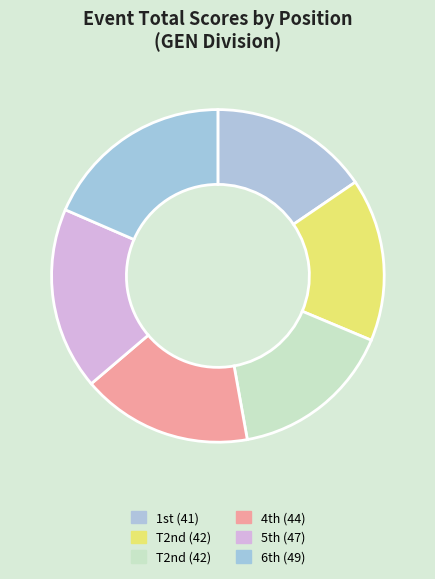

To the nearest percent, what is the difference between the largest and smallest slice percentages?

3%